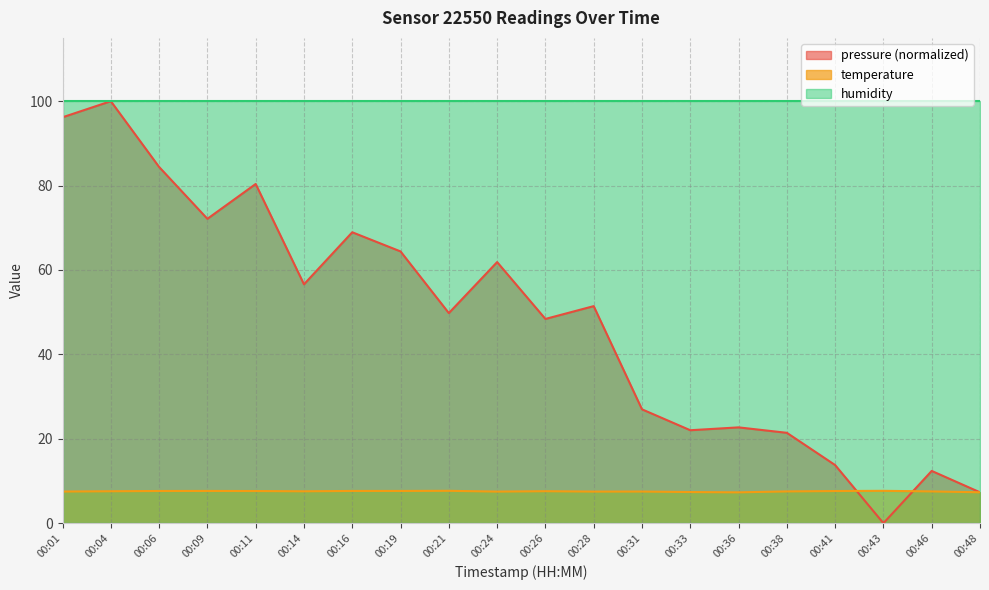

What is the sum of the pressure values at 00:04 and 00:46?

112.4